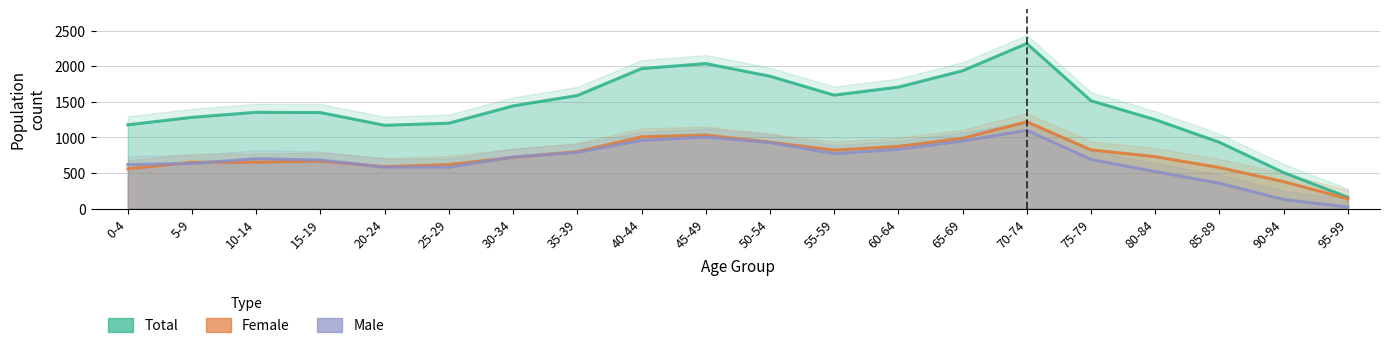

Which series has the widest spread of values?

total